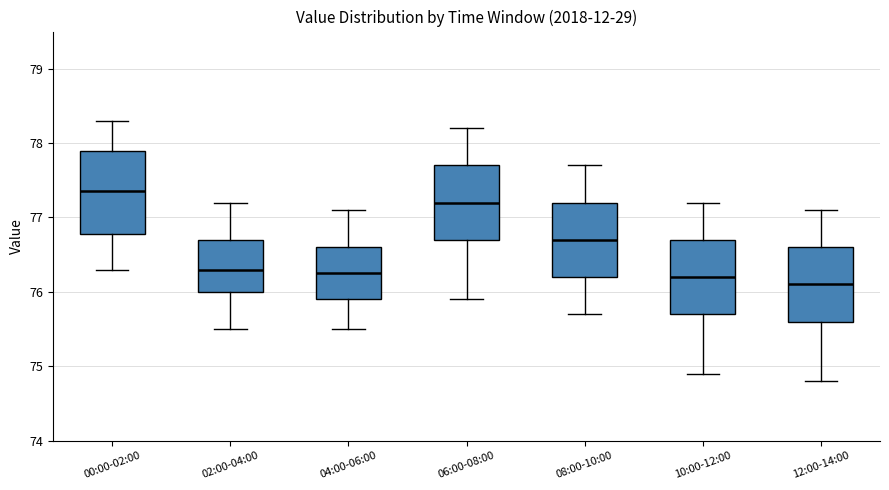

Reading left to right, read every box against the y-axis: the position of its median line, the range the box covers, and the ends of its whiskers. The values are not printed on the chart, so give them approximately, as read against the axis.

00:00-02:00: median 77.4, box 76.8 to 77.9, whiskers 76.3 to 78.3
02:00-04:00: median 76.3, box 76.0 to 76.7, whiskers 75.5 to 77.2
04:00-06:00: median 76.3, box 75.9 to 76.6, whiskers 75.5 to 77.1
06:00-08:00: median 77.2, box 76.7 to 77.7, whiskers 75.9 to 78.2
08:00-10:00: median 76.7, box 76.2 to 77.2, whiskers 75.7 to 77.7
10:00-12:00: median 76.2, box 75.7 to 76.7, whiskers 74.9 to 77.2
12:00-14:00: median 76.1, box 75.6 to 76.6, whiskers 74.8 to 77.1